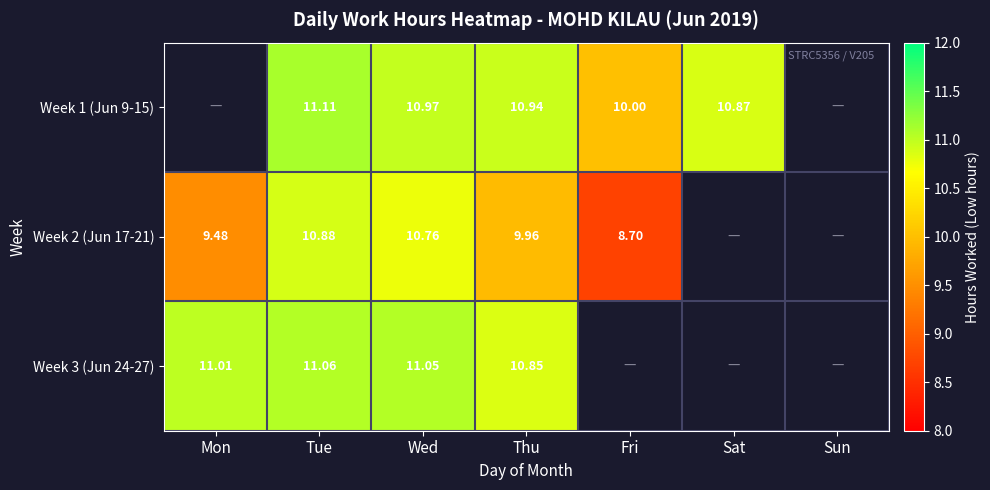

Which category has the lowest value across all series?

Fri